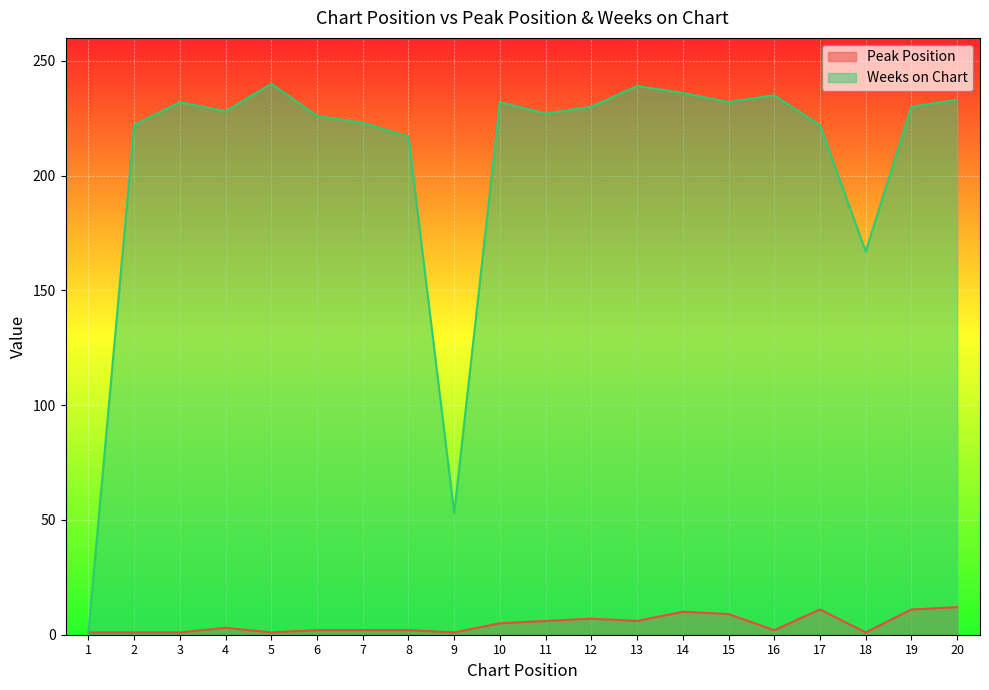

The Weeks on Chart series shows 227 at 11. True or false?

True